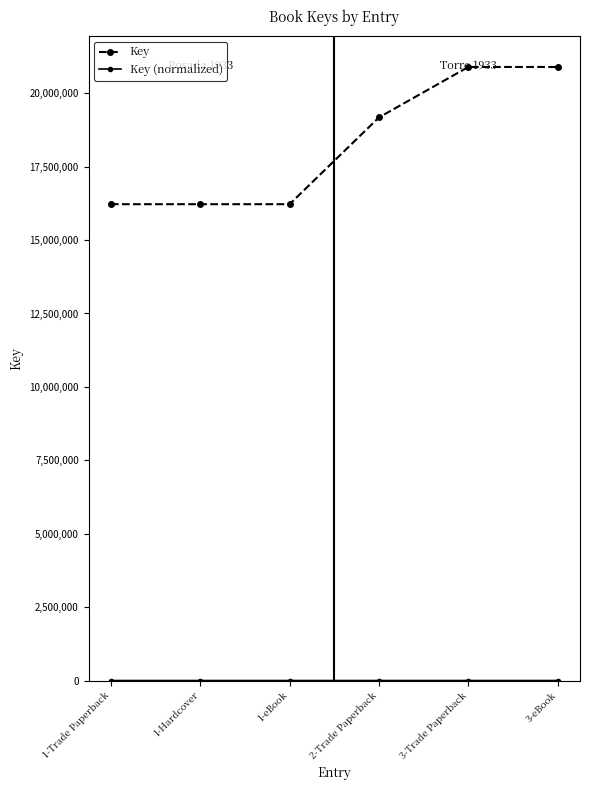

The value of Key at 1-eBook is 16221482.0. True or false?

True